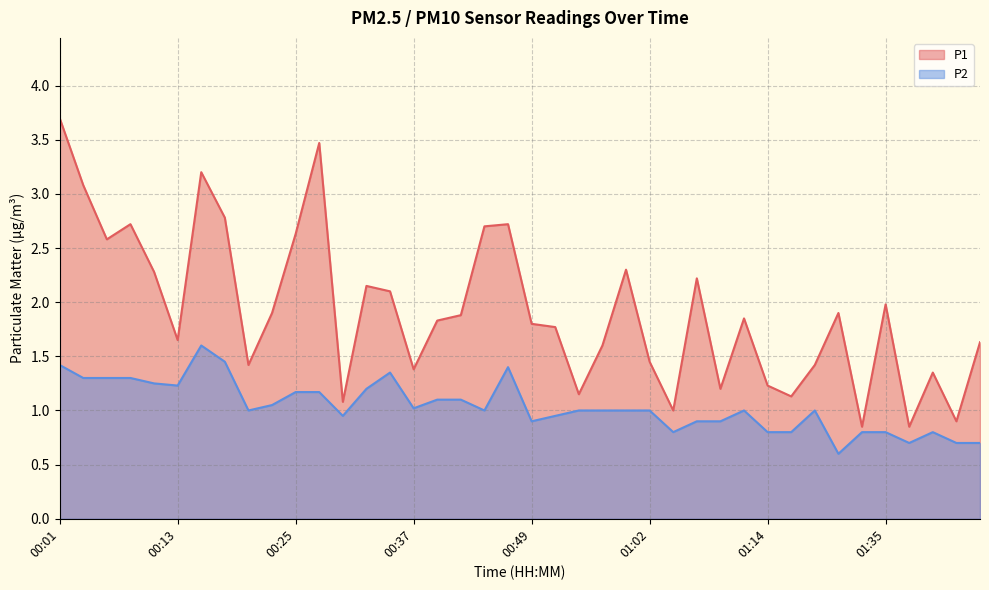

Is the value of P1 at 00:52 greater than the value of P2 at 01:02?

Yes